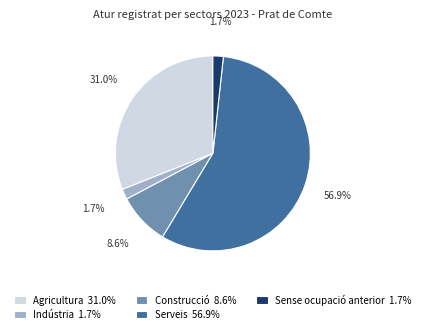

Is there any slice that represents more than half of the pie?

Yes